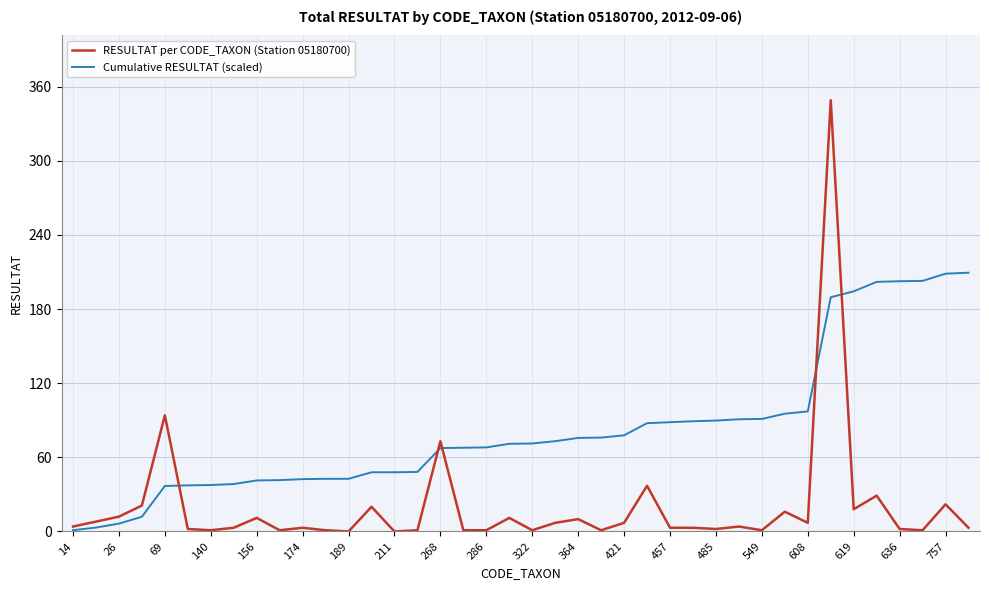

Does the chart have visible grid lines?

Yes